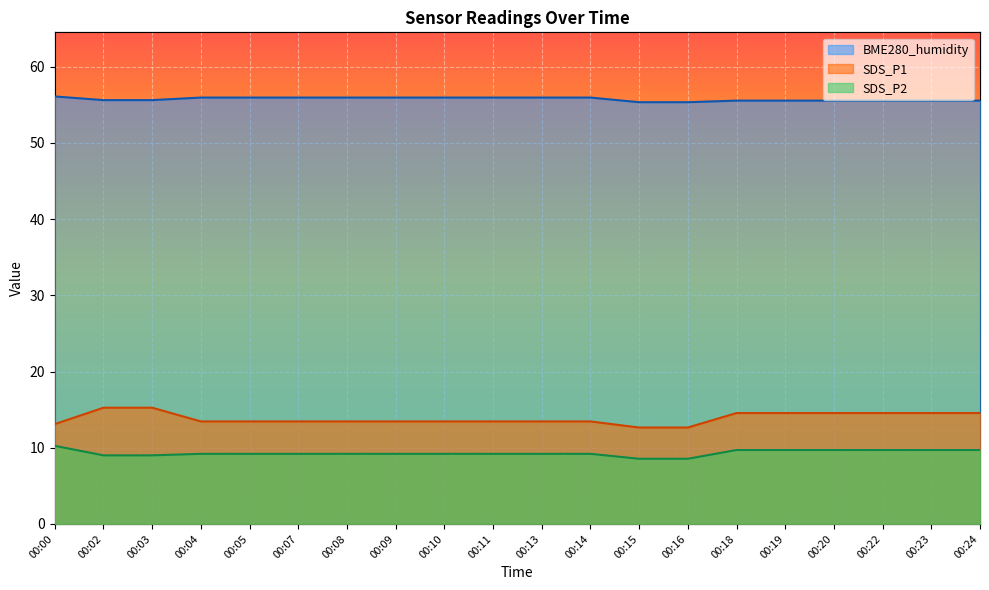

What is the value of the BME280_humidity point at the 16th from the left?

55.5